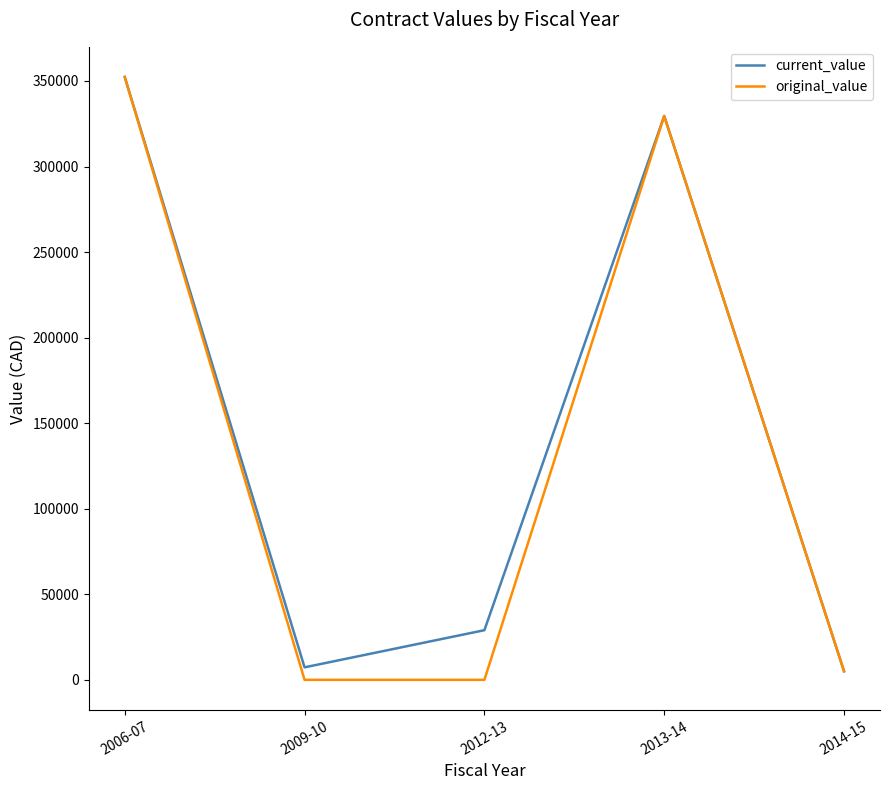

At how many categories does at least one series exceed 345999?

1